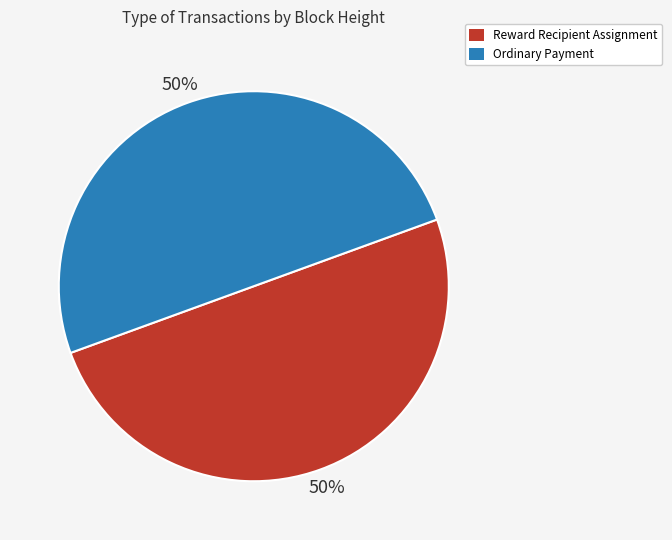

To the nearest percent, what is the combined percentage of Ordinary Payment and Reward Recipient Assignment?

100%